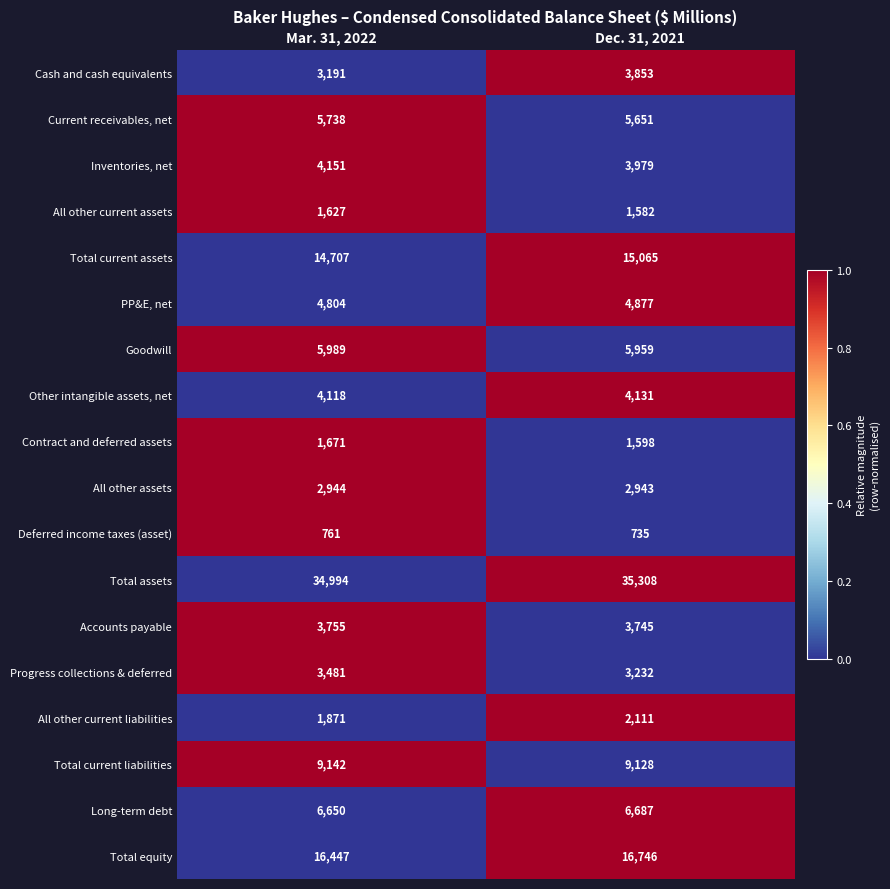

What value does the Goodwill series have at Mar. 31, 2022?

5989